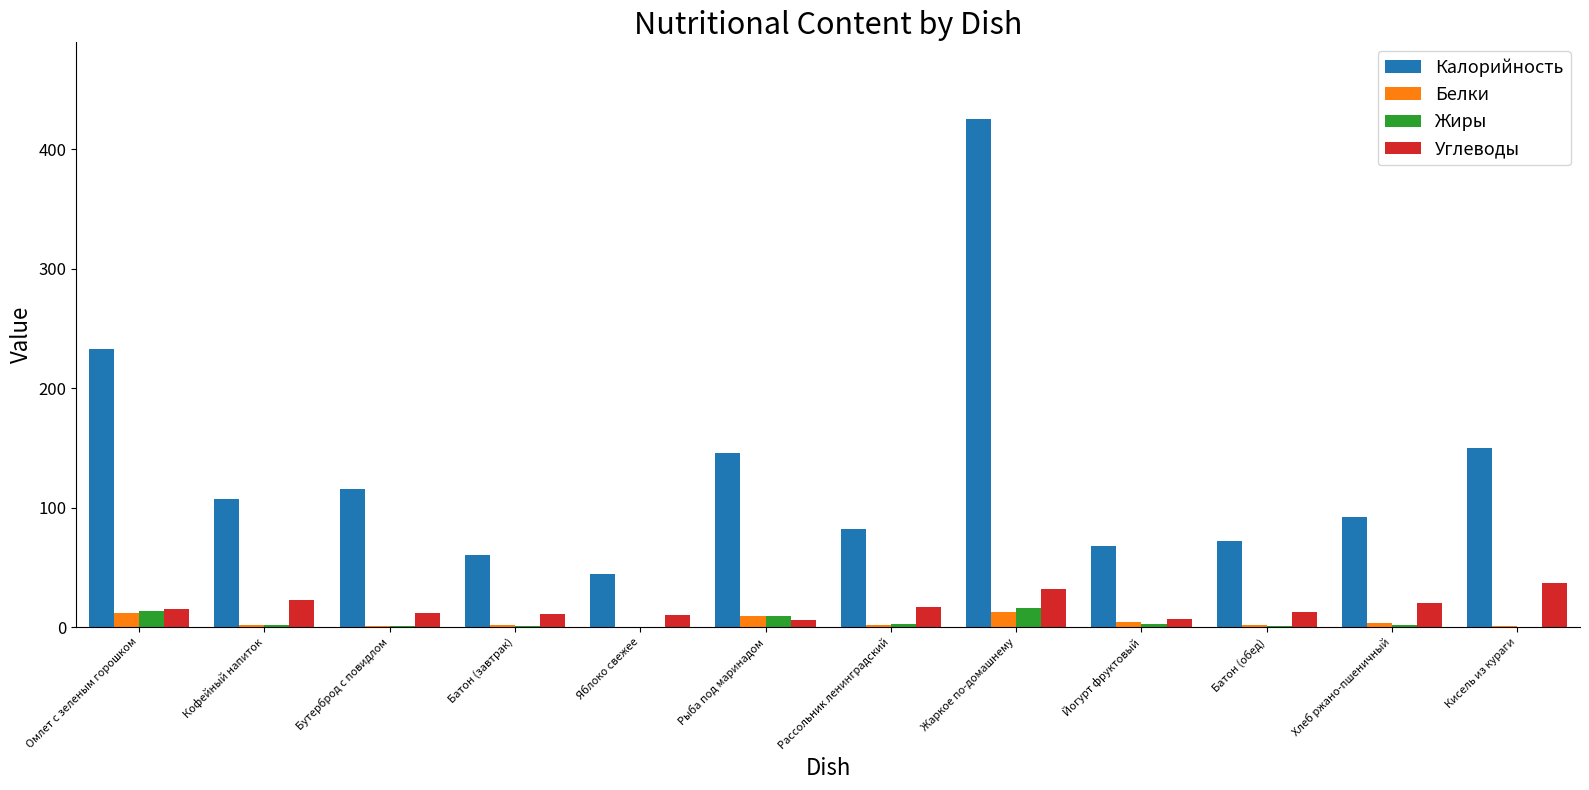

Is the value of Белки at Жаркое по-домашнему greater than the value of Калорийность at Йогурт фруктовый?

No